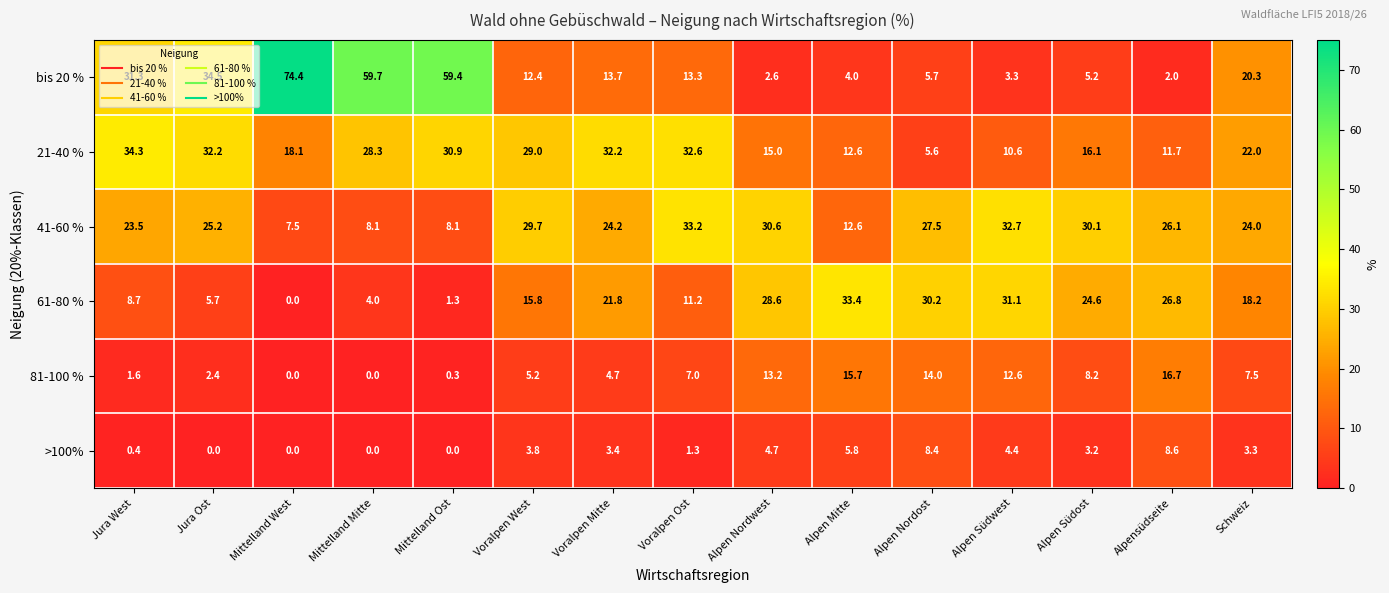

At how many categories does at least one series exceed 16?

15